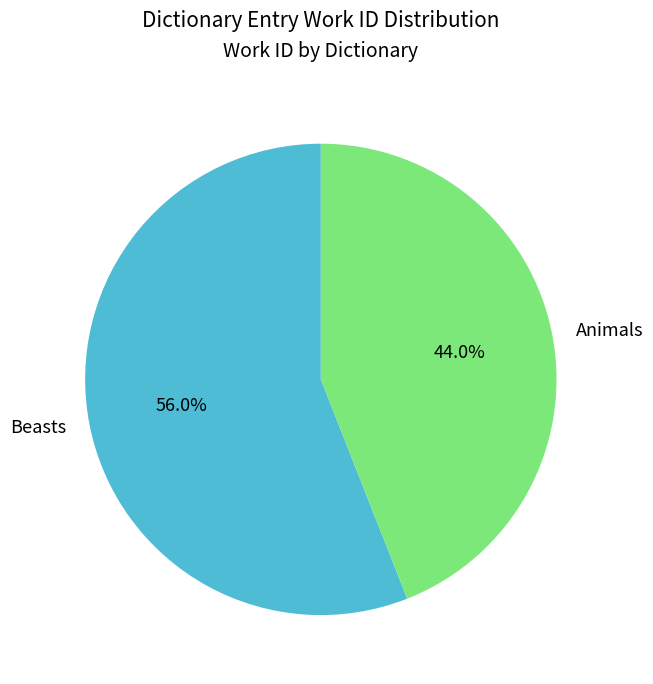

Which category accounts for the majority?

Beasts